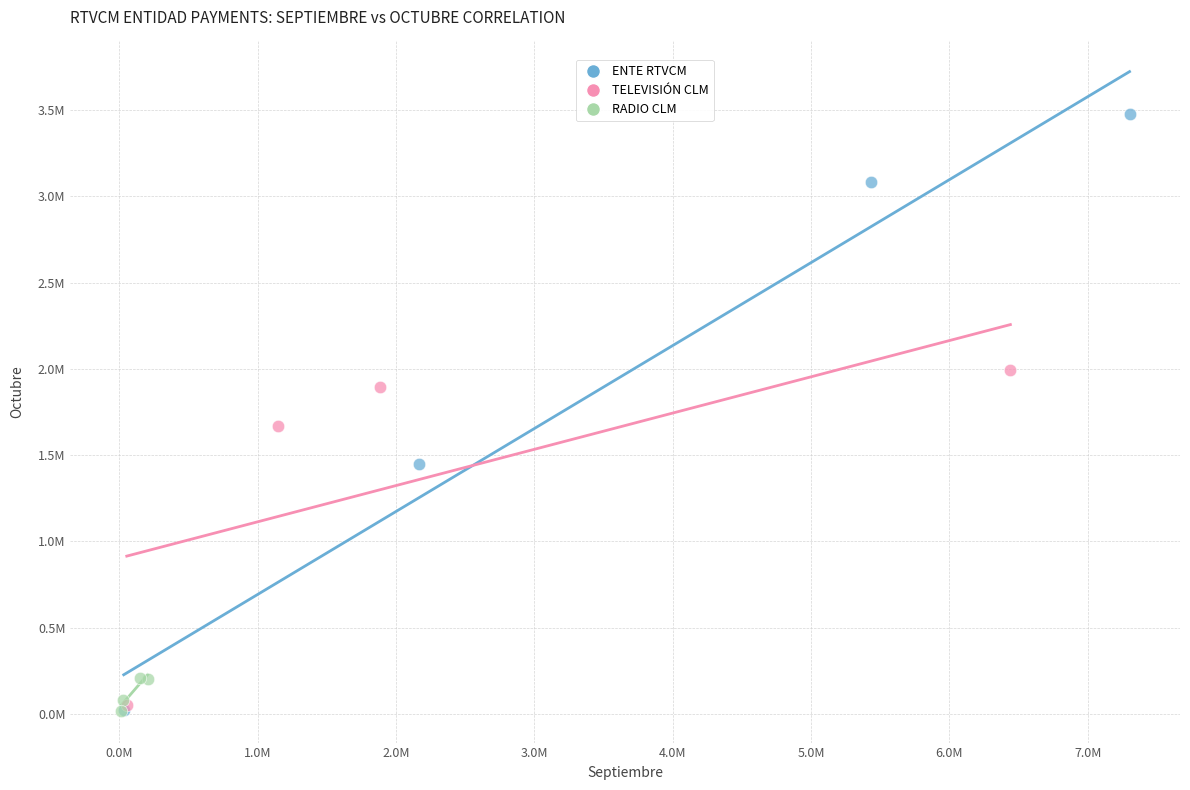

Which series contains the highest Y value?

ENTE RTVCM